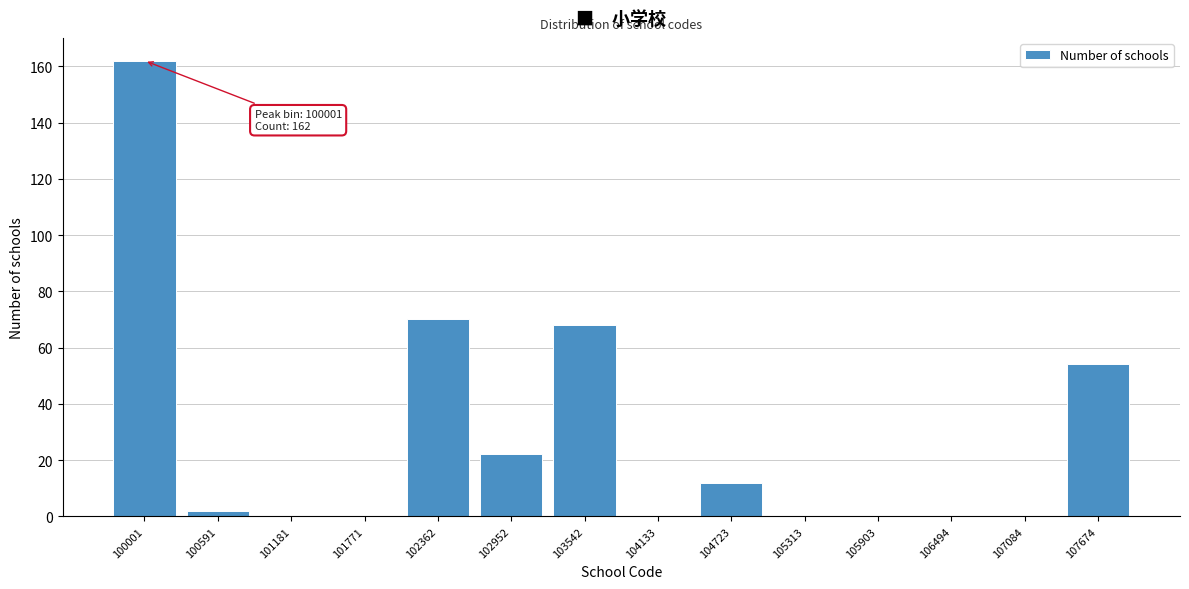

Reading left to right, list all the values displayed in this chart.

100001=162	100591=2	101181=0	101771=0	102362=70	102952=22	103542=68	104133=0	104723=12	105313=0	105903=0	106494=0	107084=0	107674=54